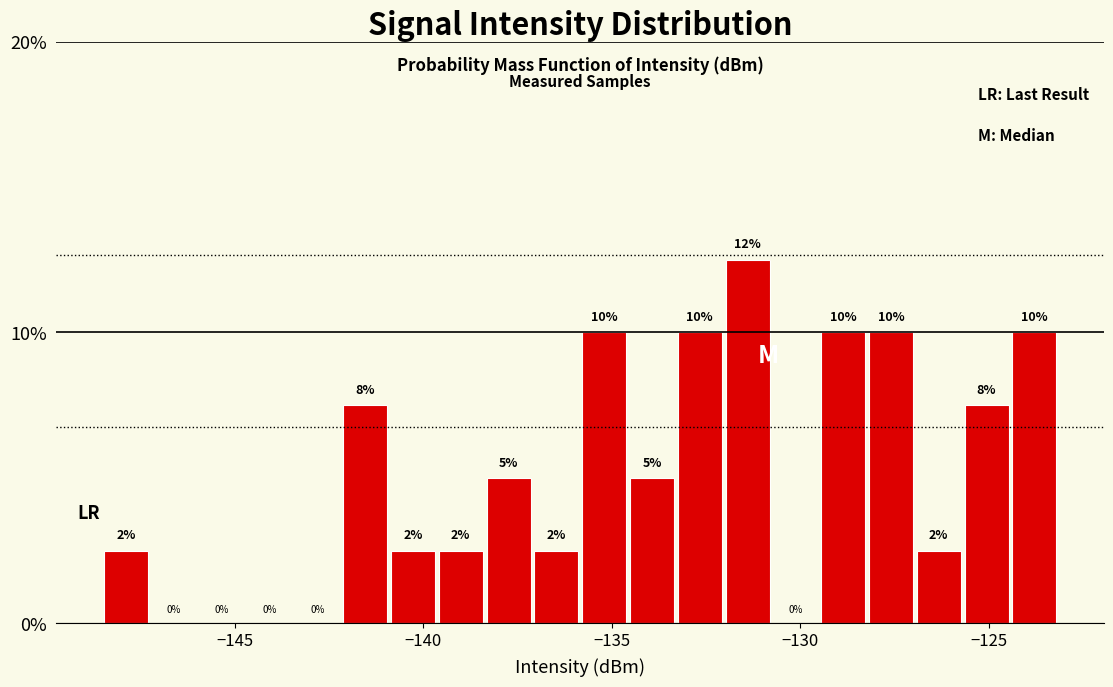

Read against the x-axis, roughly where is the centre of the tallest bar?

-131.5